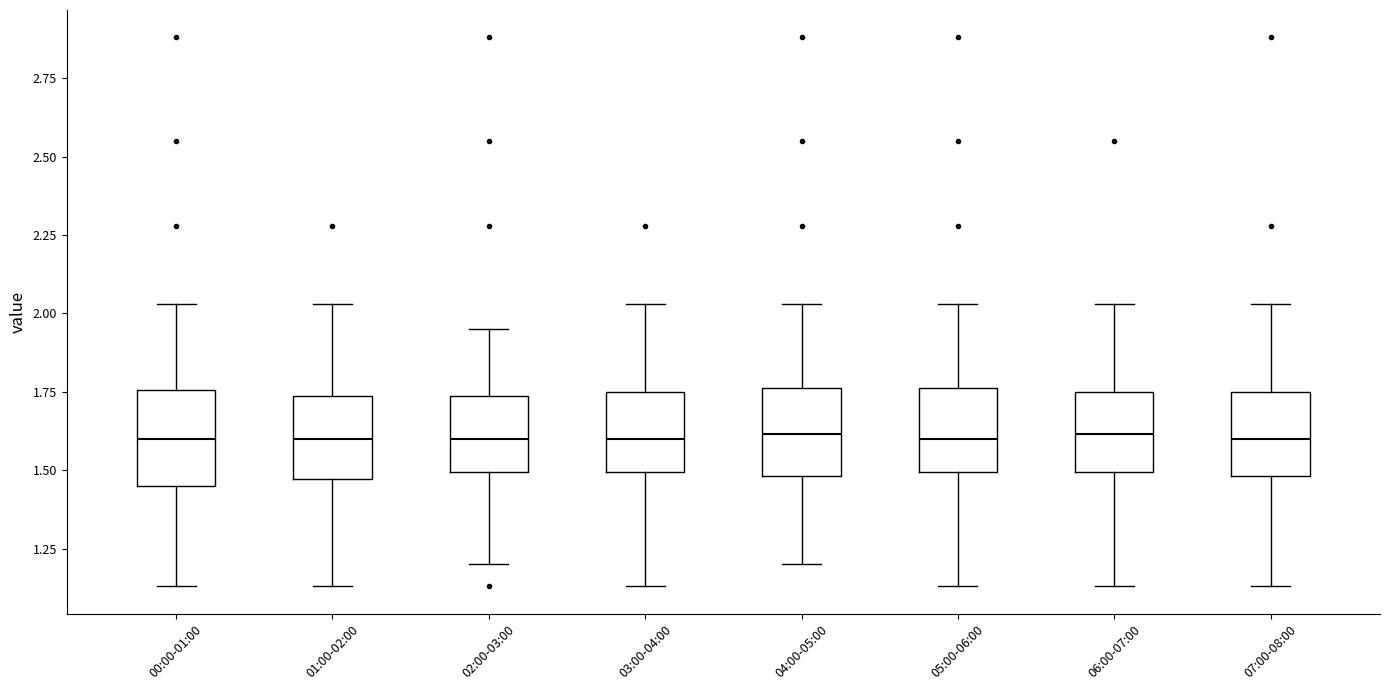

Reading left to right, transcribe this box plot: for each box, give where its median line is, the range the box spans, and where its two whiskers end, as read against the y-axis. The values are not printed on the chart, so give them approximately, as read against the axis.

00:00-01:00: median 1.60, box 1.45 to 1.75, whiskers 1.15 to 2.05
01:00-02:00: median 1.60, box 1.45 to 1.75, whiskers 1.15 to 2.05
02:00-03:00: median 1.60, box 1.50 to 1.75, whiskers 1.20 to 1.95
03:00-04:00: median 1.60, box 1.50 to 1.75, whiskers 1.15 to 2.05
04:00-05:00: median 1.60, box 1.50 to 1.75, whiskers 1.20 to 2.05
05:00-06:00: median 1.60, box 1.50 to 1.75, whiskers 1.15 to 2.05
06:00-07:00: median 1.60, box 1.50 to 1.75, whiskers 1.15 to 2.05
07:00-08:00: median 1.60, box 1.50 to 1.75, whiskers 1.15 to 2.05